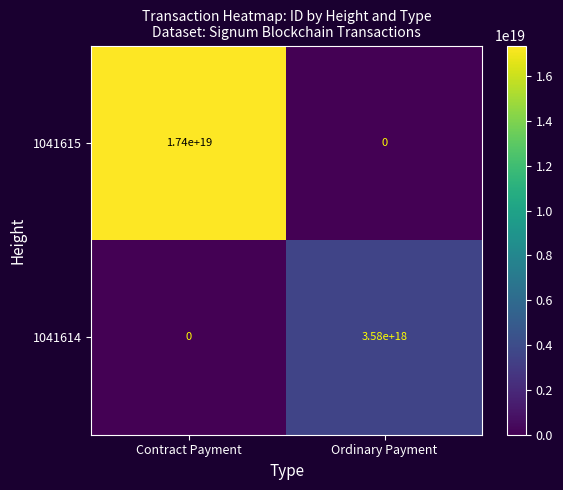

List the series in order of their overall mean, highest first.

1041615, 1041614